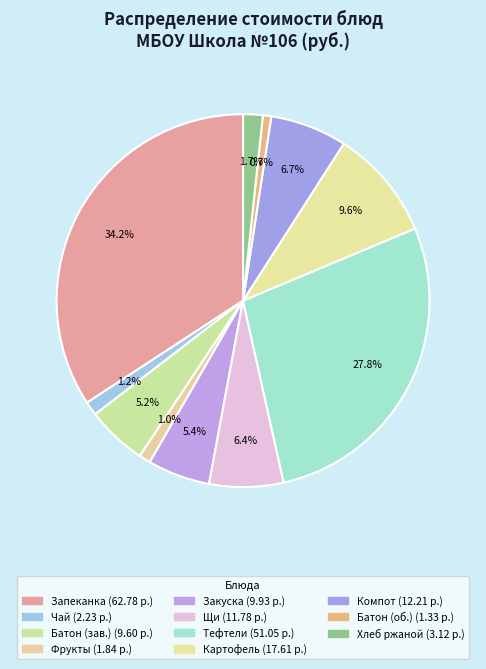

To the nearest percent, what is the difference between the largest and smallest slice percentages?

33%